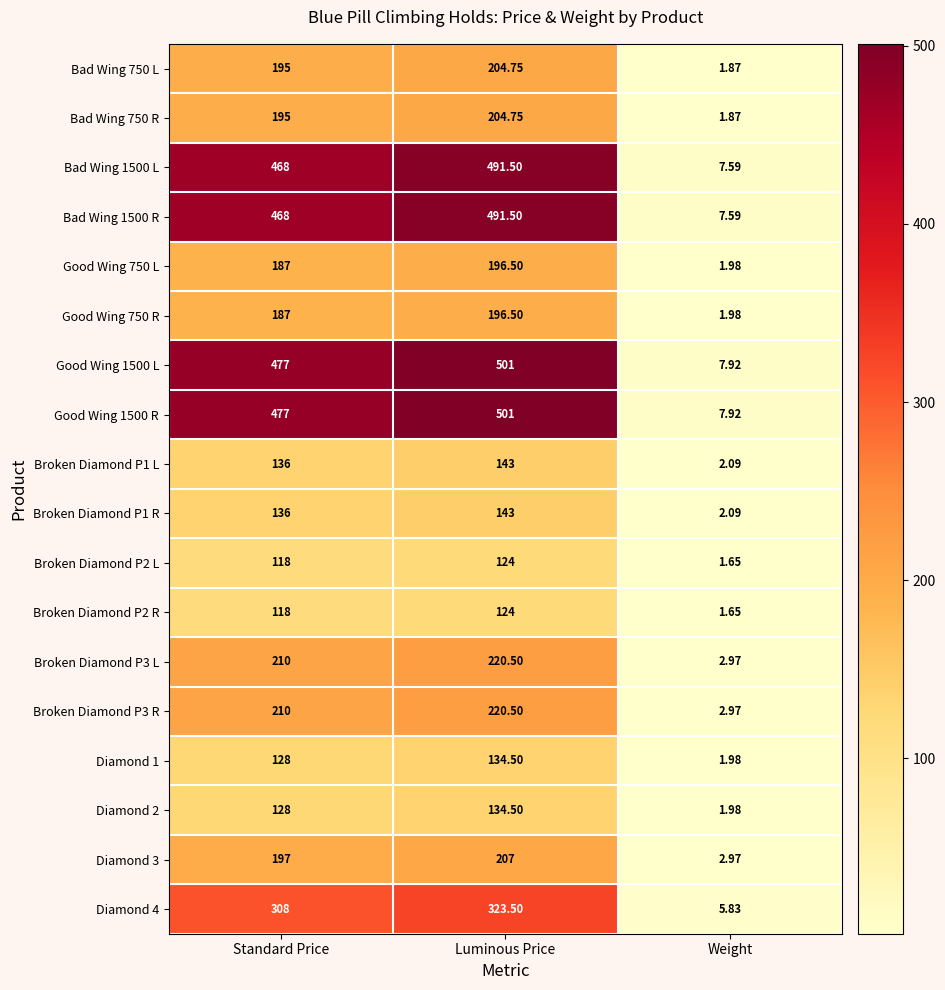

Is the value of Bad Wing 750 L at Standard Price greater than the value of Bad Wing 750 R at Luminous Price?

No